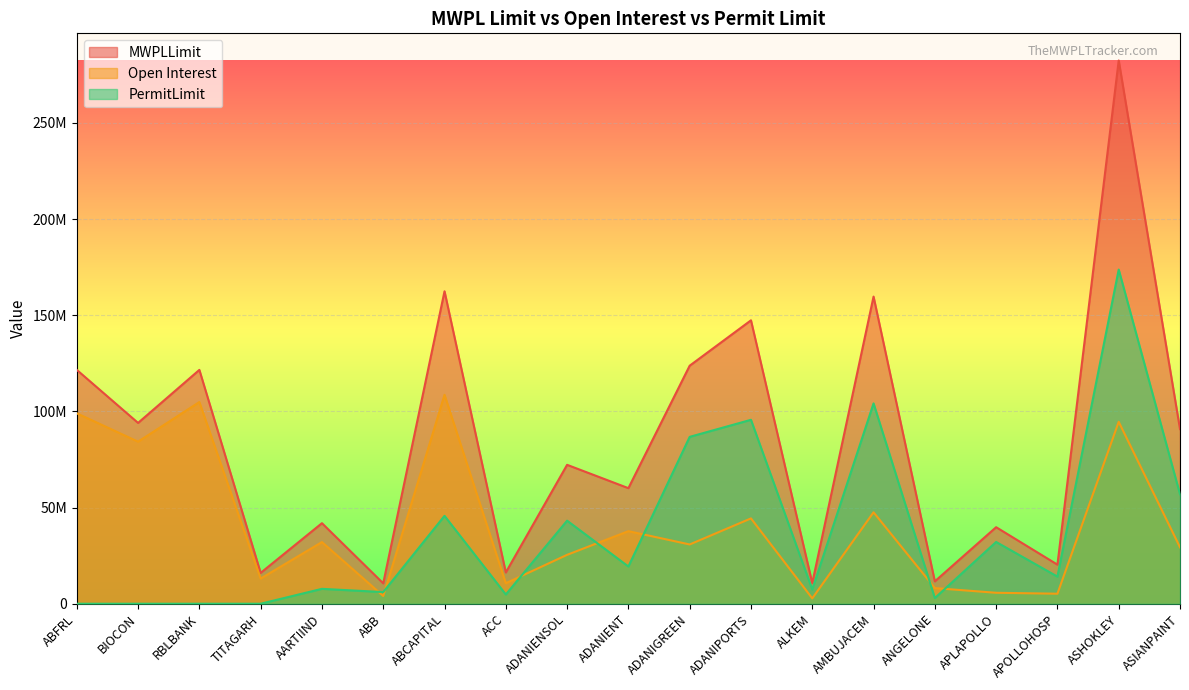

Reading left to right, what are all the values shown in this chart?

MWPLLimit: 121580965	94007780	121575211	16037381	41876170	10595418	162442174	16266067	72215231	60081955	123755903	147352572	10730378	159683698	11638502	39789217	20320323	282439403	90791585
Open Interest: 99013200	84257500	104856950	13085700	32047825	4015250	108625100	10651500	25421500	37725000	30812325	44358625	2791150	47542800	8123250	5689600	5205250	94575000	29337750
PermitLimit: 0	0	0	0	7734536	6050397	45694965	4801263	43182969	19352857	86755782	95626318	7402709	104156713	2933326	32110156	14099056	173742432	56914255